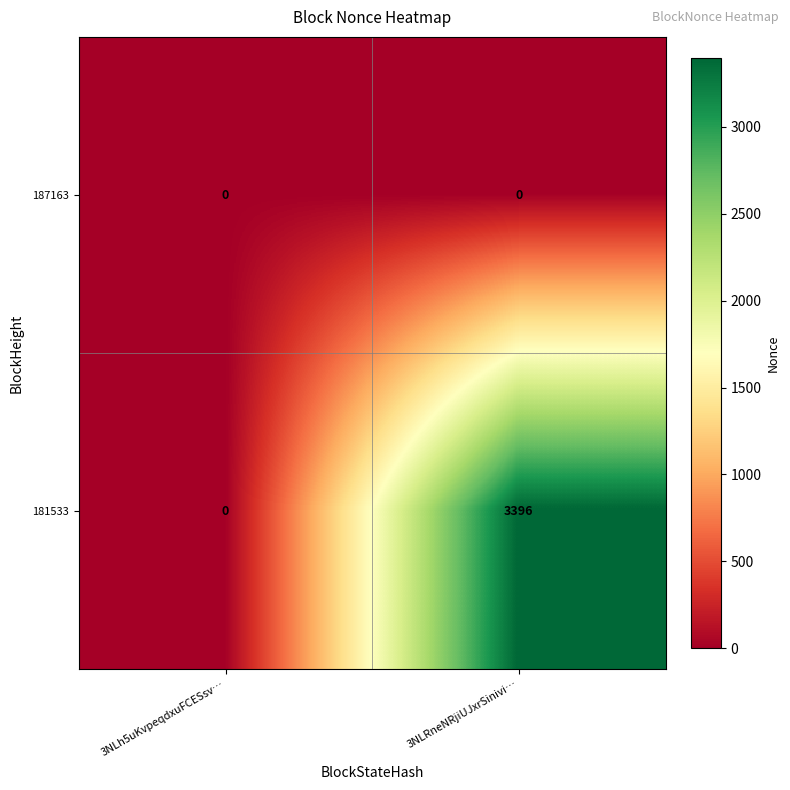

What is the total value across all series at 3NLRneNRjiUJxrSinivi…?

3396